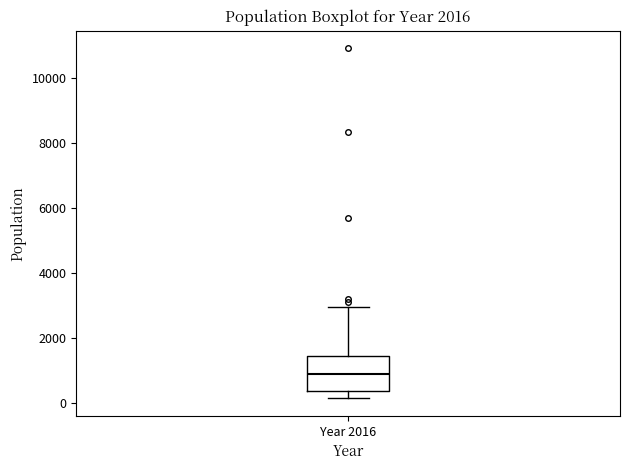

Read this box plot against the y-axis: the position of the median line, the range covered by the box, and the ends of both whiskers. The values are not printed on the chart, so give them approximately, as read against the axis.

median 800, box 400 to 1400, whiskers 200 to 3000